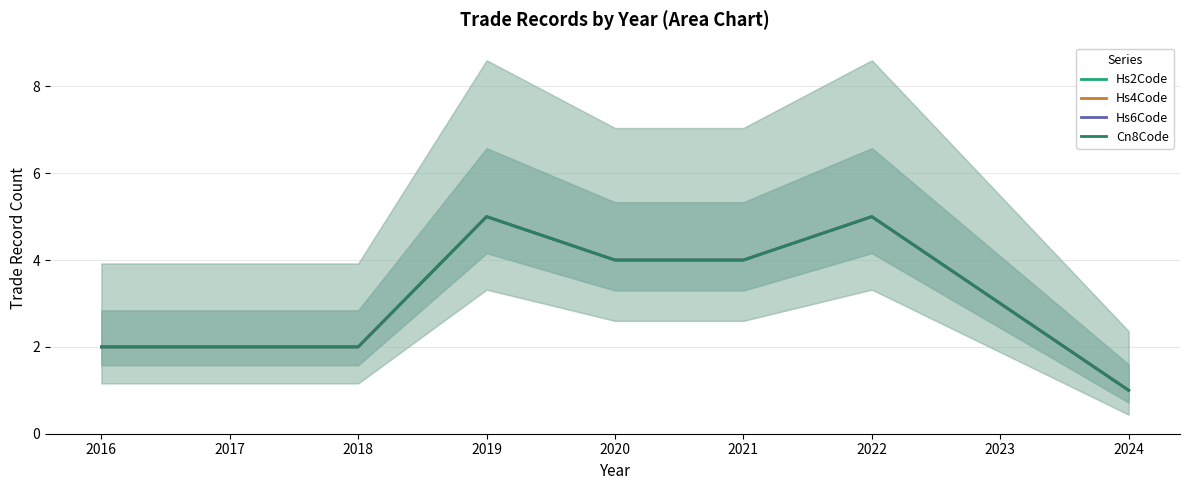

What are all the series names shown in the legend?

Hs2Code, Hs4Code, Hs6Code, Cn8Code